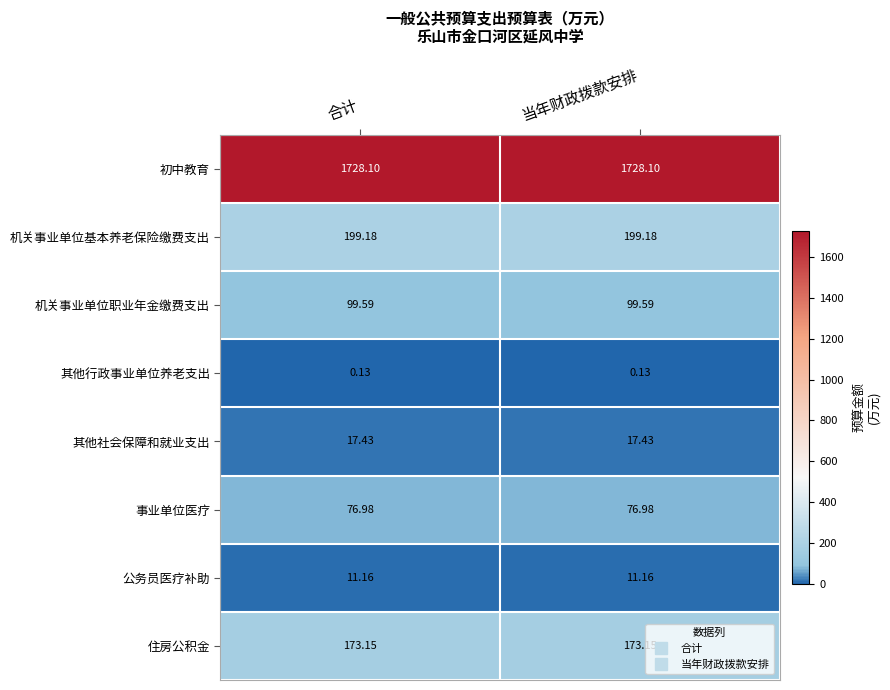

Rank the series by their maximum value, from highest to lowest.

初中教育, 机关事业单位基本养老保险缴费支出, 住房公积金, 机关事业单位职业年金缴费支出, 事业单位医疗, 其他社会保障和就业支出, 公务员医疗补助, 其他行政事业单位养老支出